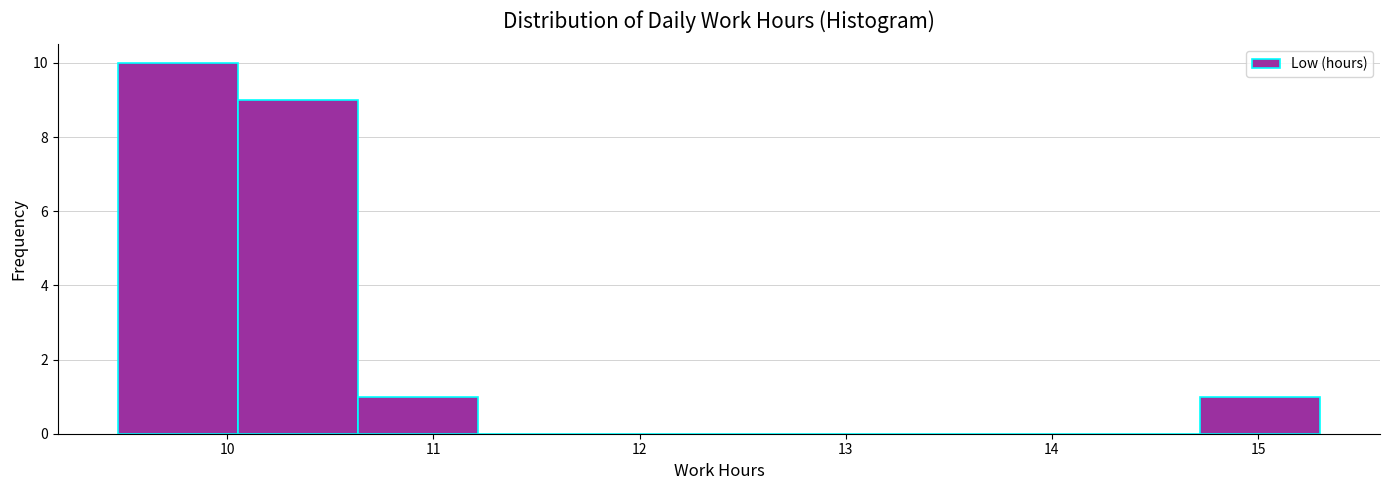

Which range on the x-axis has the tallest bar?

9.5 to 10.1